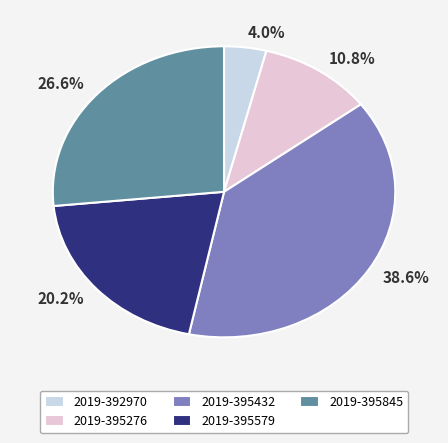

Which category has the smallest portion of the pie?

2019-392970